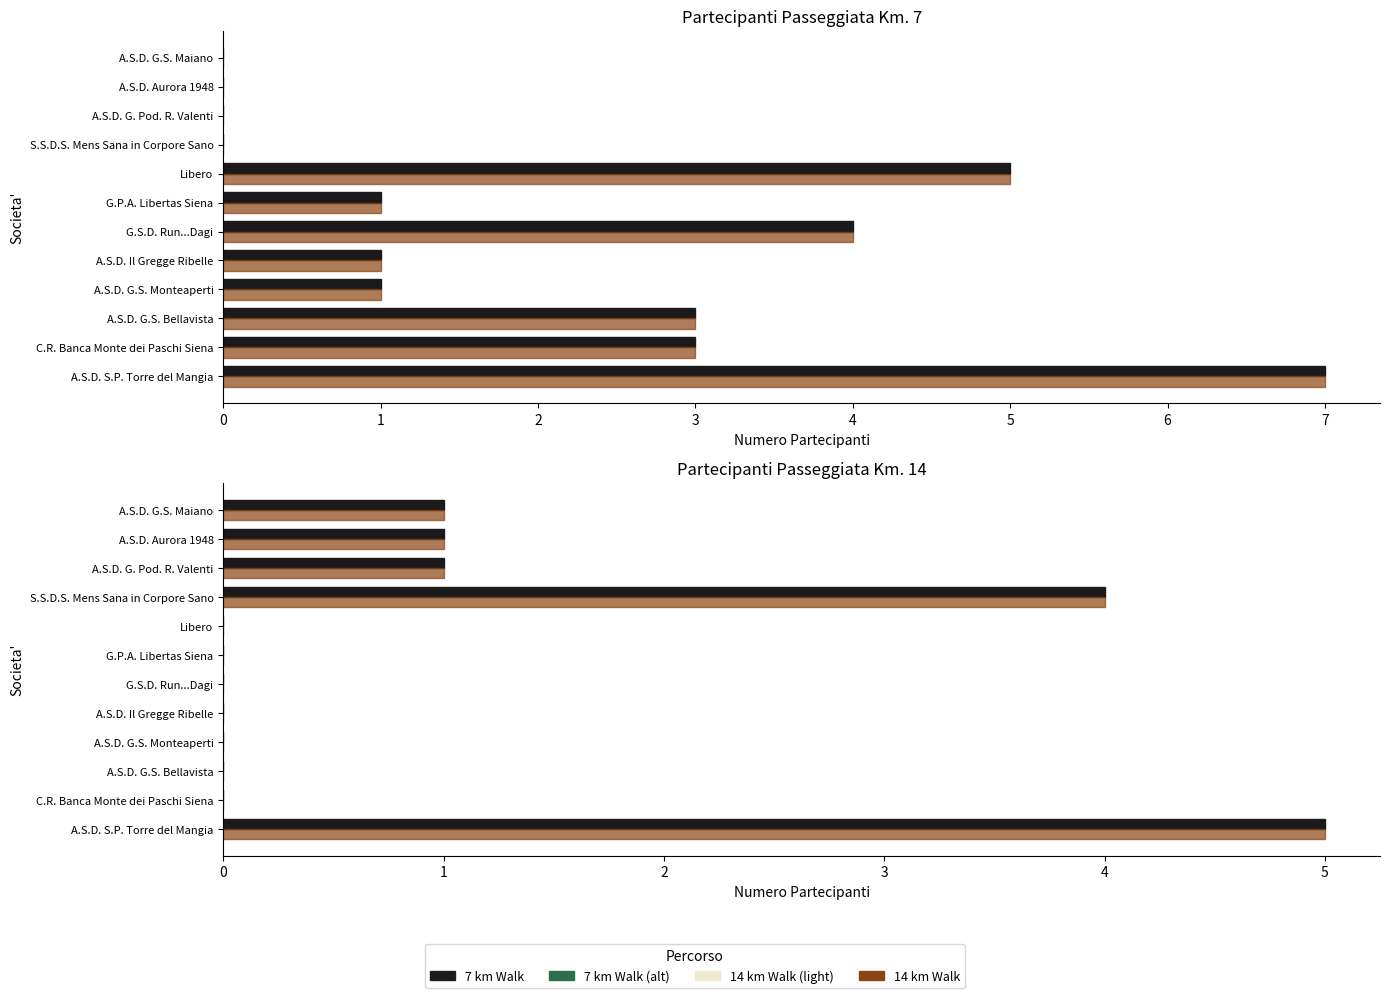

The value of 14 km Walk (ref) at A.S.D. Il Gregge Ribelle is 1. True or false?

False